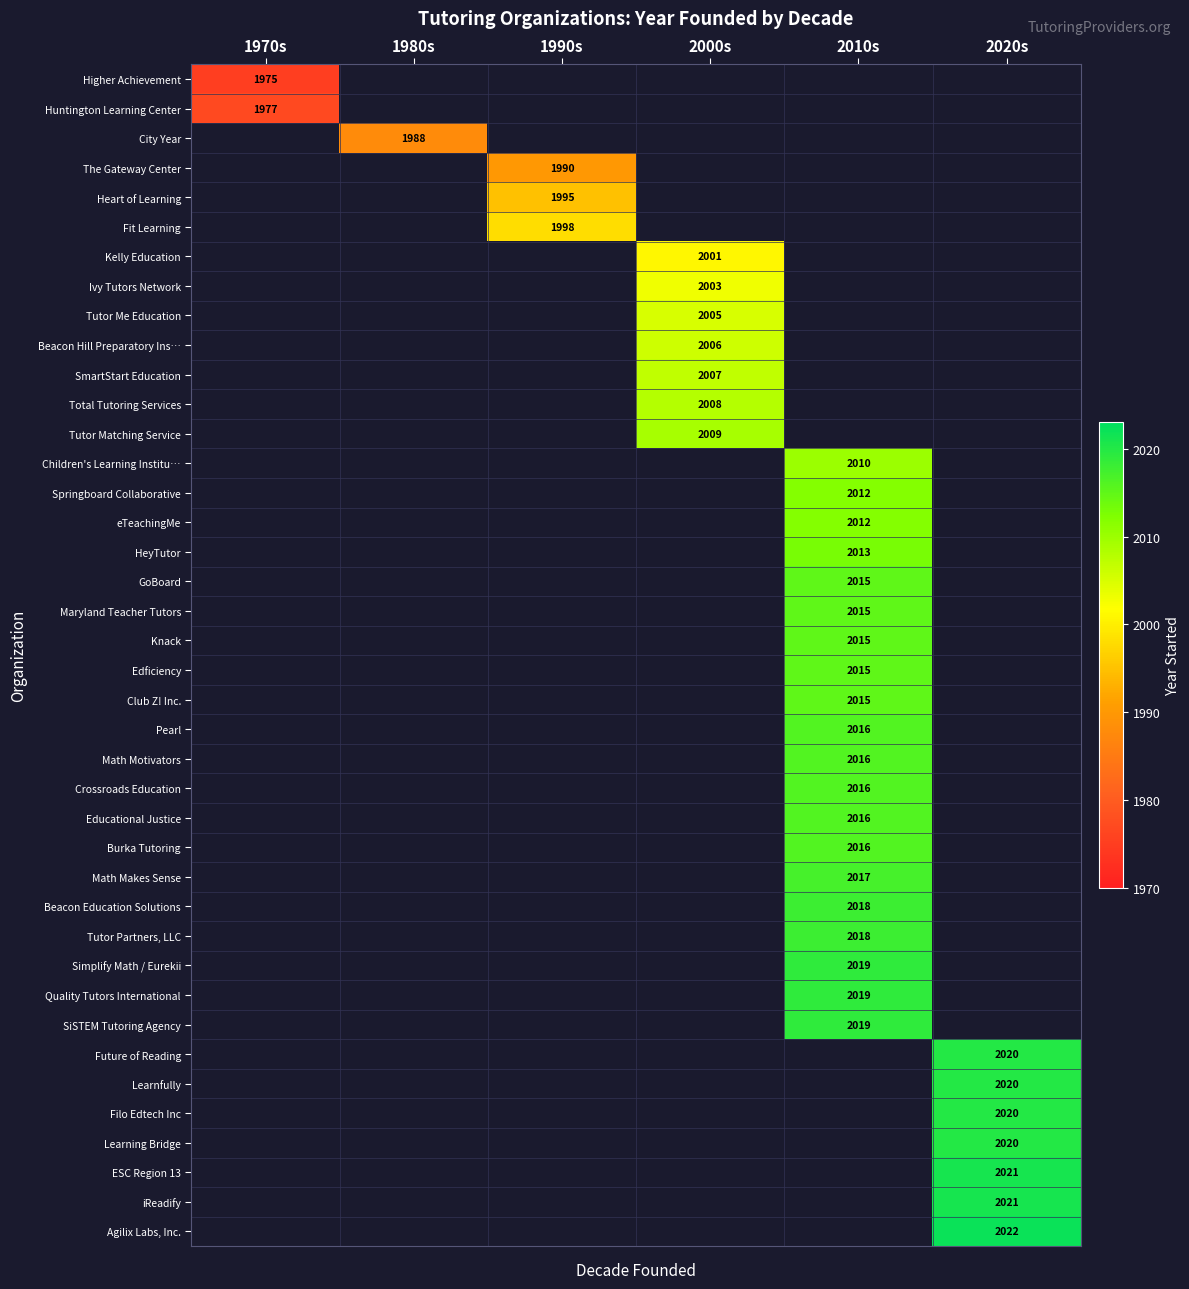

Is it true that Club Z! Inc. equals 2015 at 2010s?

True